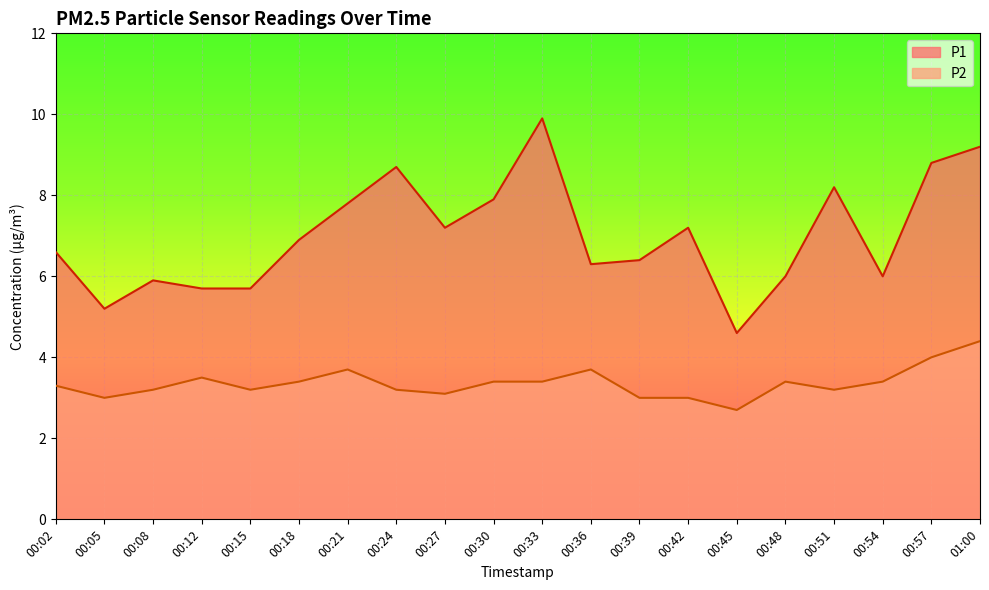

What are all the series names shown in the legend?

P1, P2